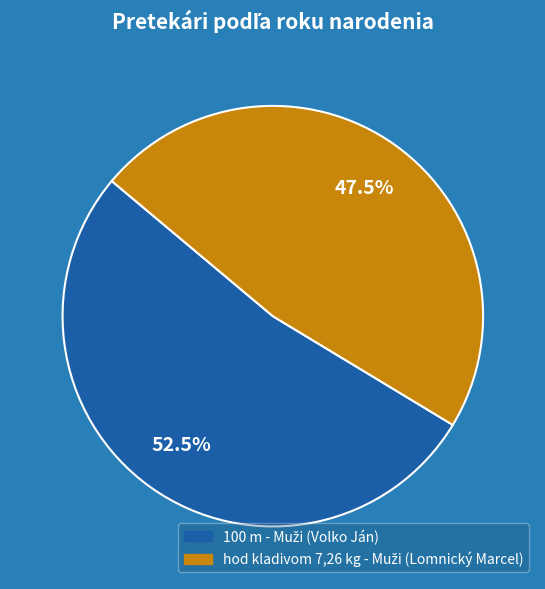

To the nearest percent, what is the average slice percentage?

50%